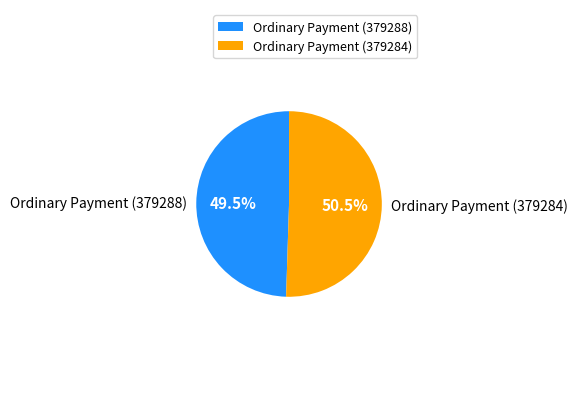

Is Ordinary Payment (379284) the majority of the pie?

Yes